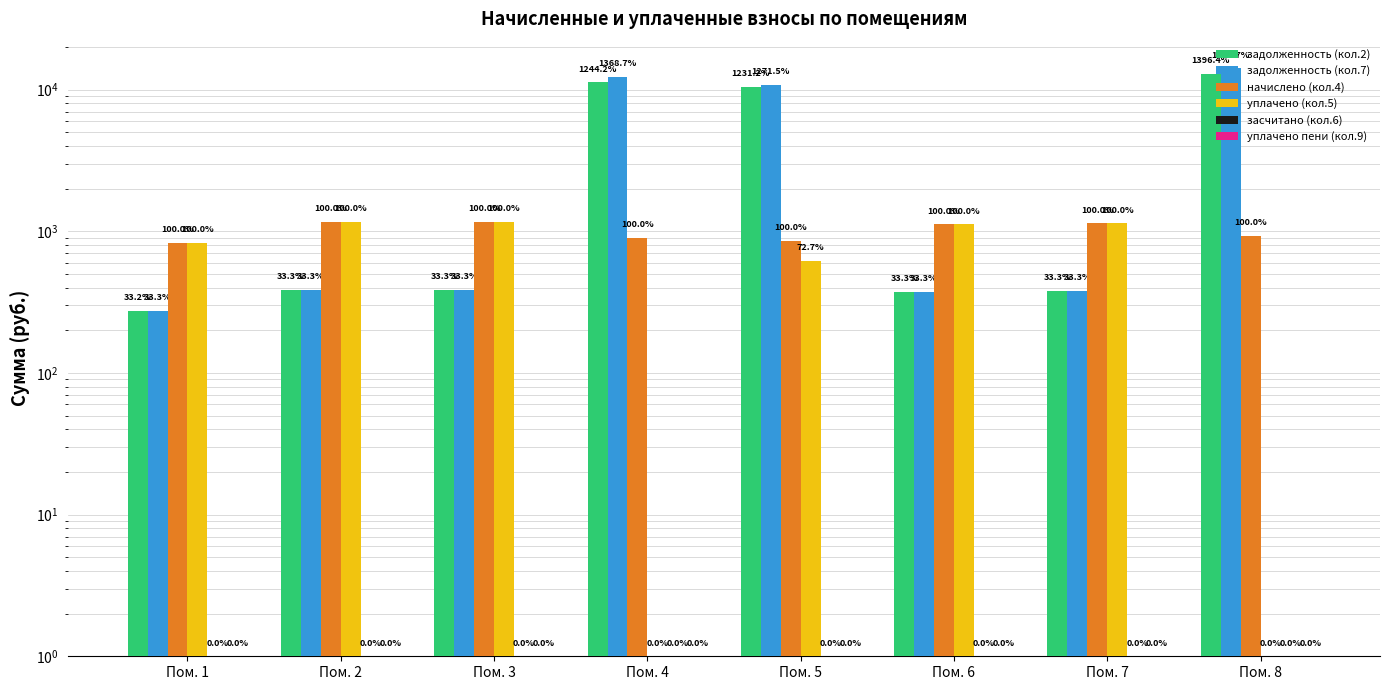

The задолженность (кол.2) series shows 374.4 at Пом. 6. True or false?

True